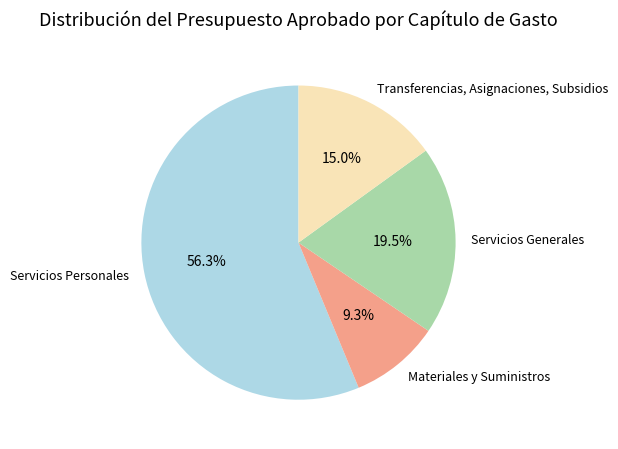

The Materiales y Suministros slice represents 21% of the pie. True or false?

False